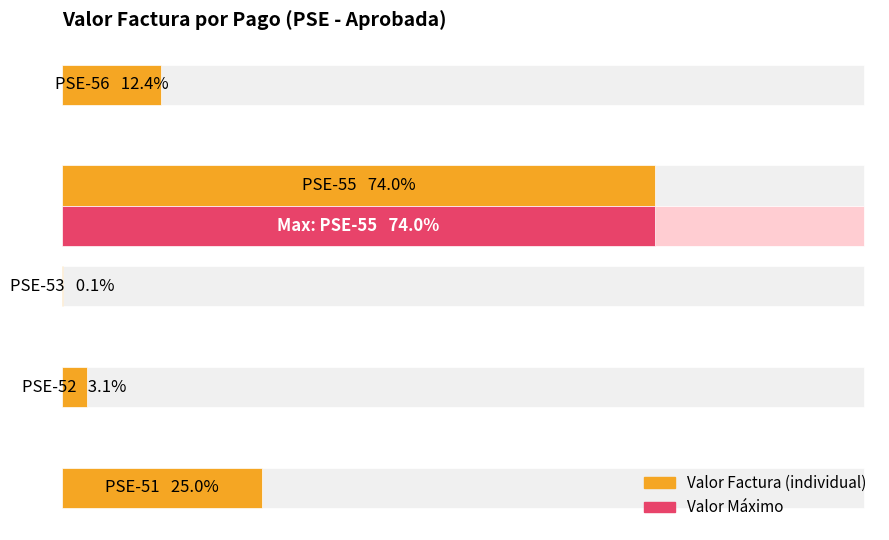

How many bars are there in total?

5